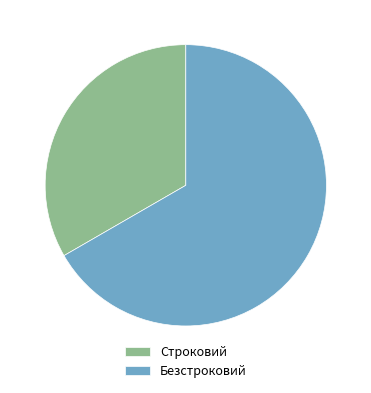

Which category has the biggest portion of the pie?

Безстроковий